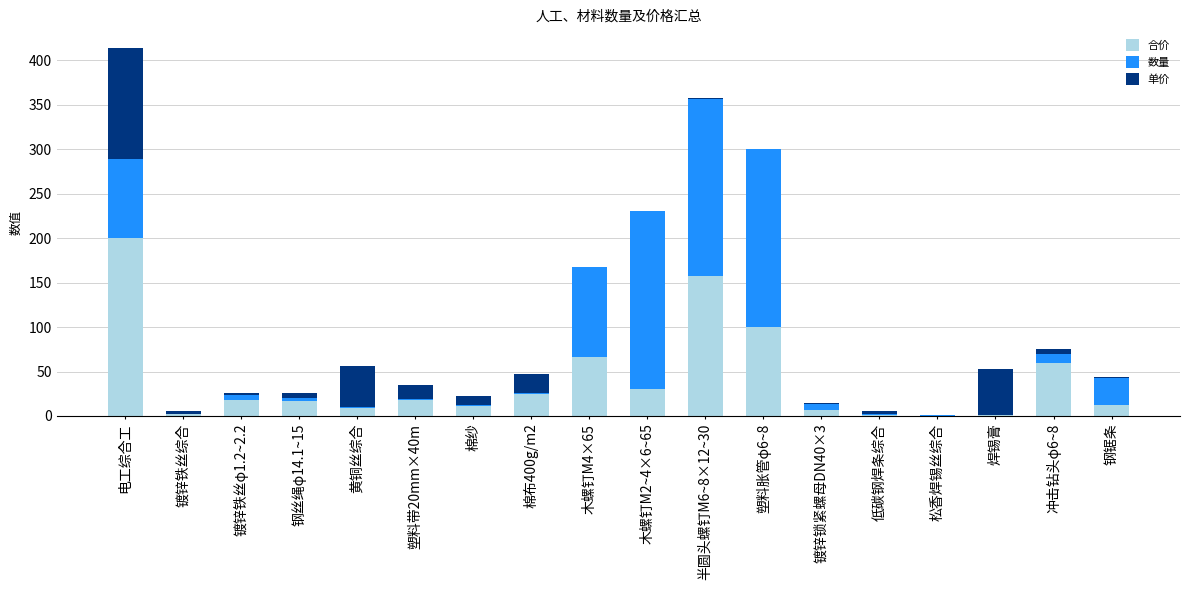

Which category has the highest value in the 合价 series?

电工综合工